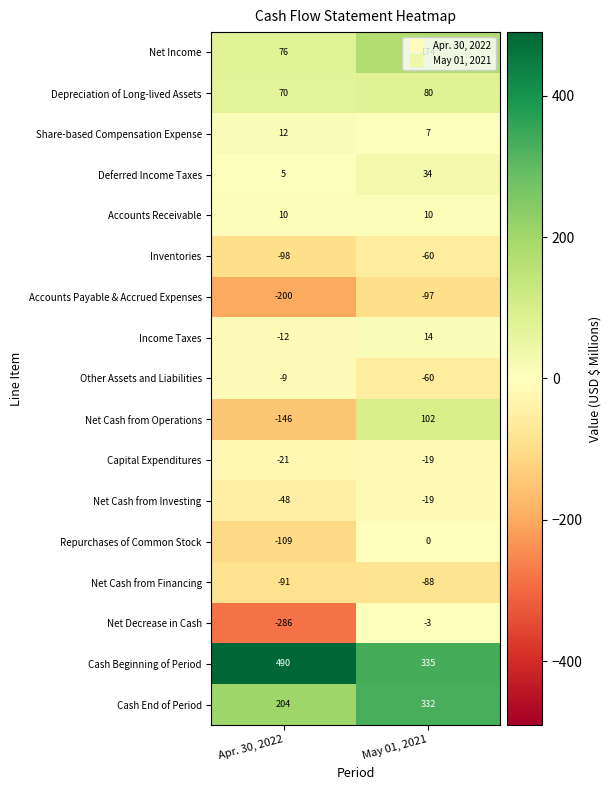

Where is Share-based Compensation Expense nearest to the value 9?

May 01, 2021